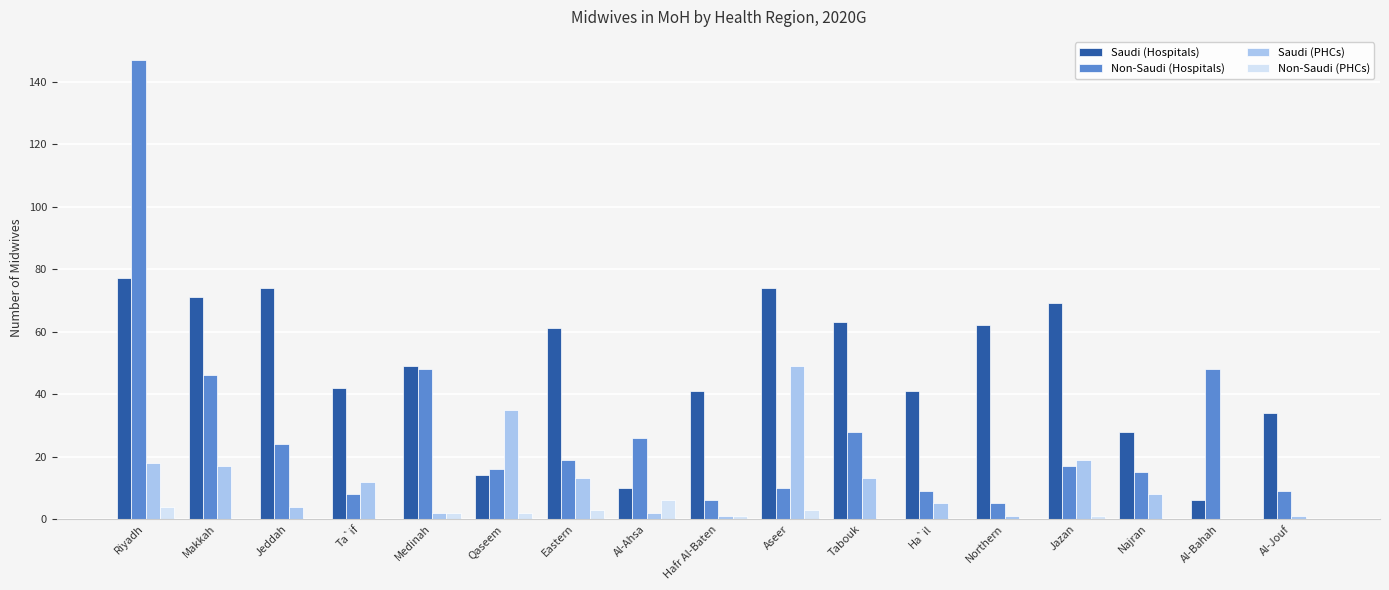

What is the sum of all Non-Saudi (Hospitals) values?

481